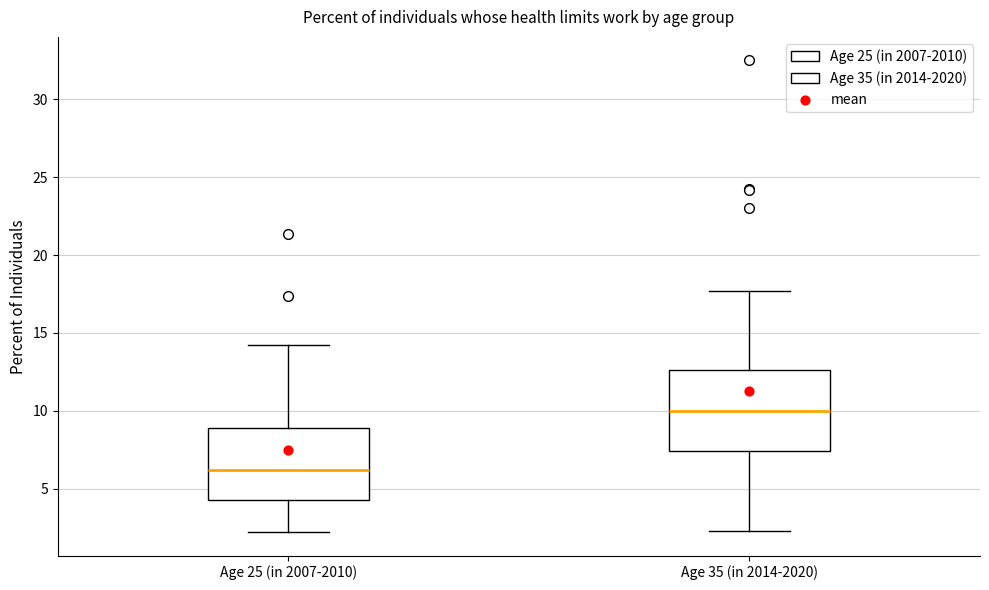

Reading left to right, read every box against the y-axis: the position of its median line, the range the box covers, and the ends of its whiskers. The values are not printed on the chart, so give them approximately, as read against the axis.

Age 25 (in 2007-2010): median 6.0, box 4.0 to 9.0, whiskers 2.0 to 14.5
Age 35 (in 2014-2020): median 10.0, box 7.5 to 12.5, whiskers 2.5 to 17.5